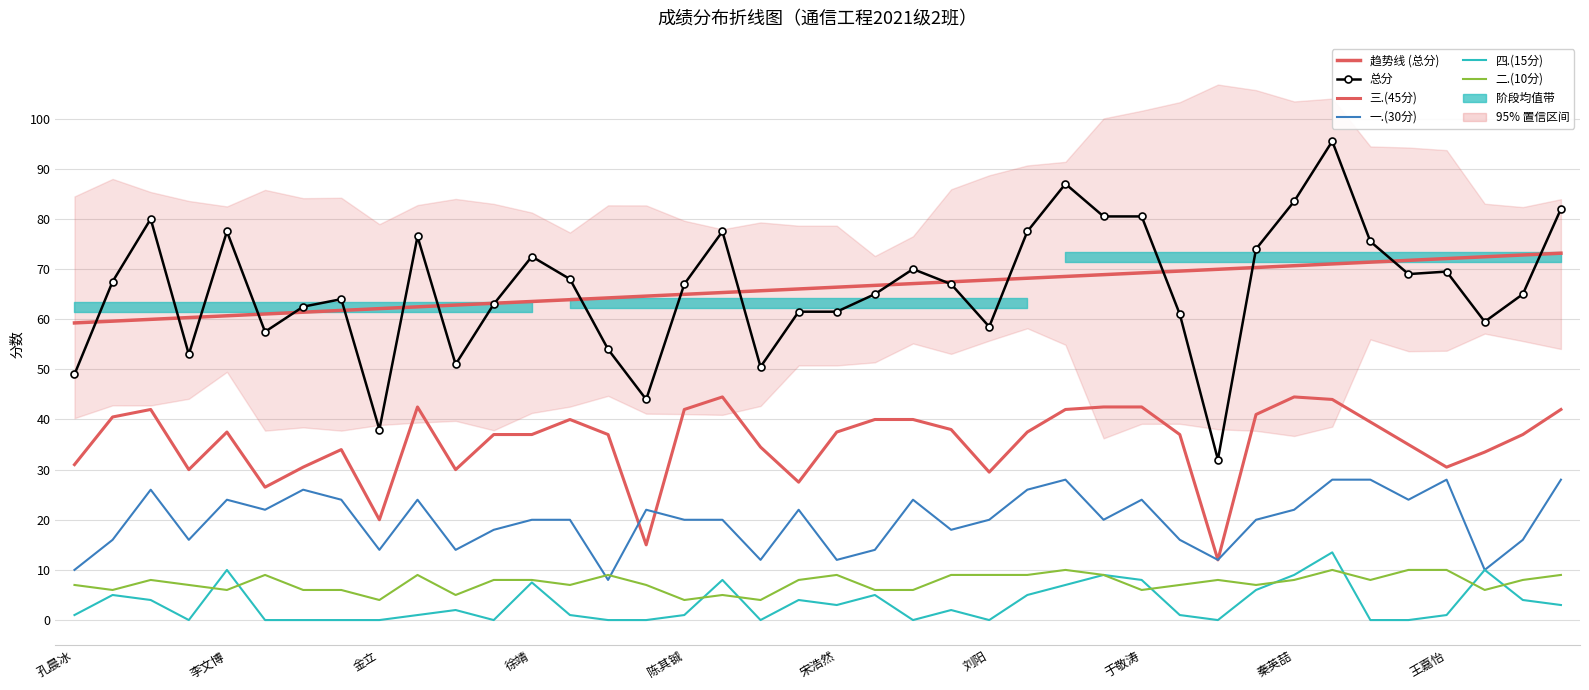

List the series in order of their peak value, lowest first.

二.(10分), 四.(15分), 一.(30分), 三.(45分), 趋势线 (总分), 总分